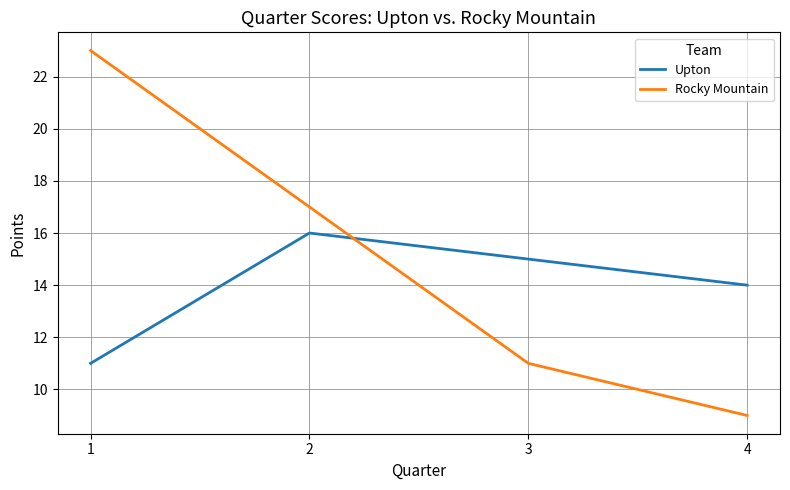

What is the sum of all Upton values?

56